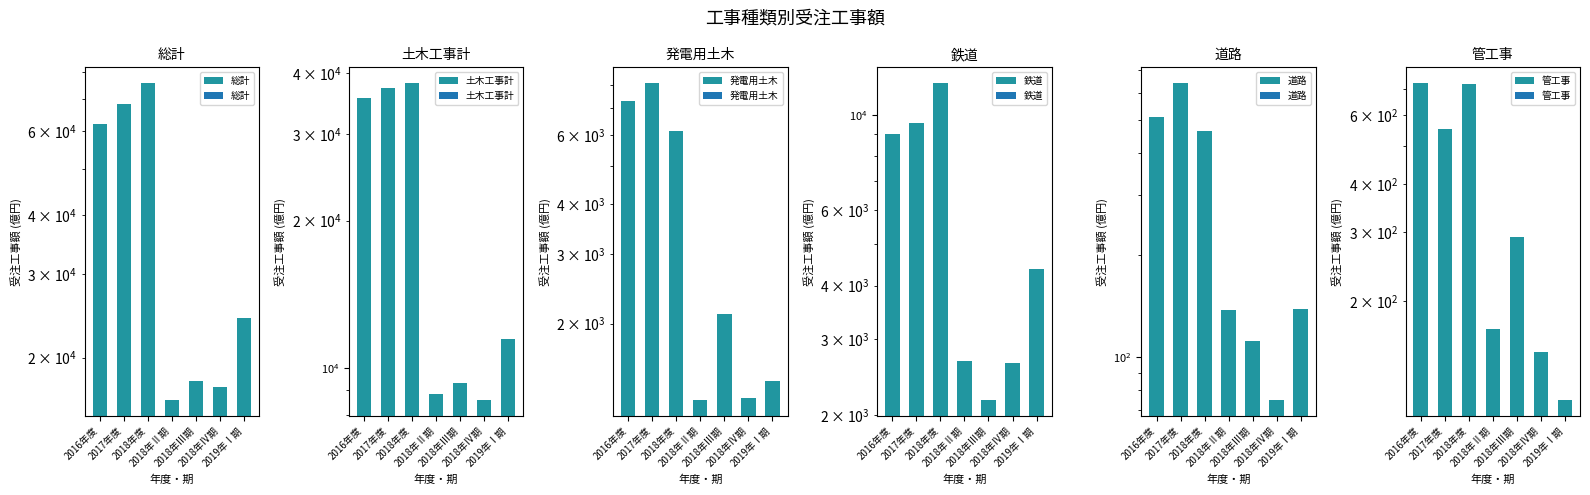

True or false: 発電用土木 has a value of 7294.0 at 2016年度.

True